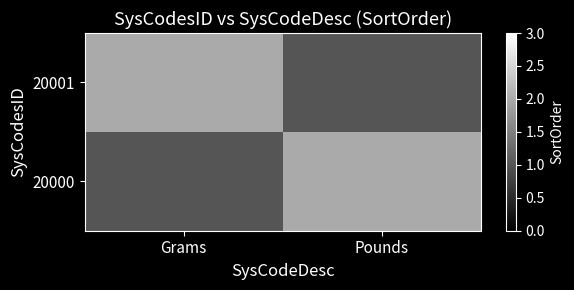

Between Grams and Pounds, which is larger?

Pounds